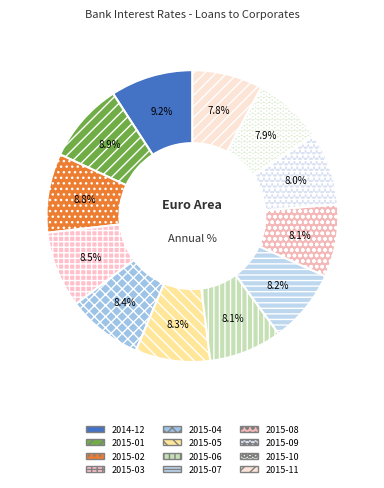

Count the number of slices in the pie.

12